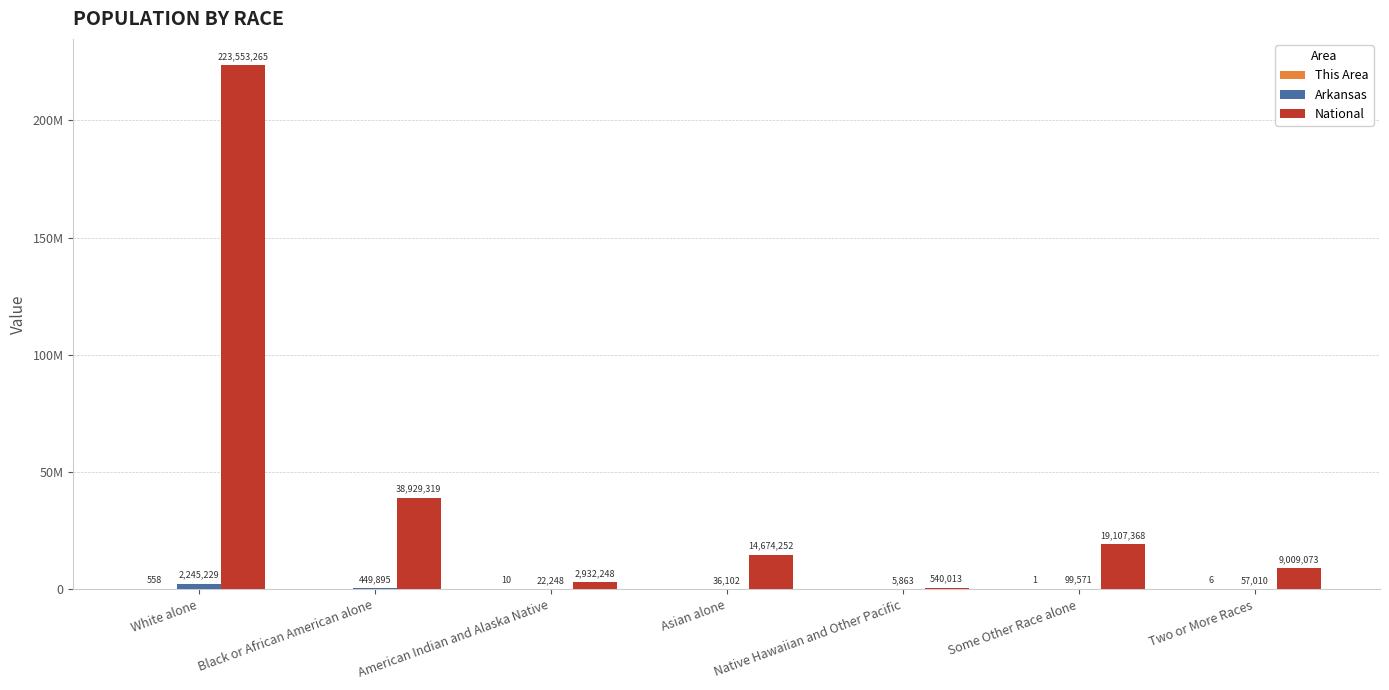

Is it true that National equals 4133744 at American Indian and Alaska Native?

False